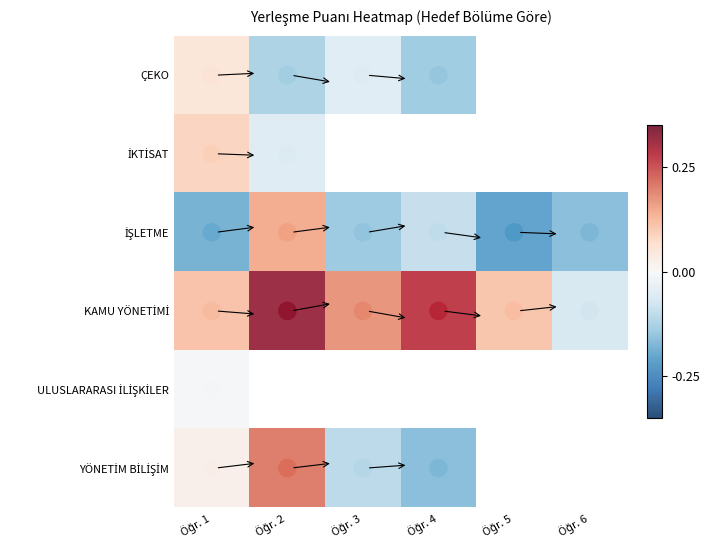

How many values in the YÖNETİM BİLİŞİM series are below 0?

2